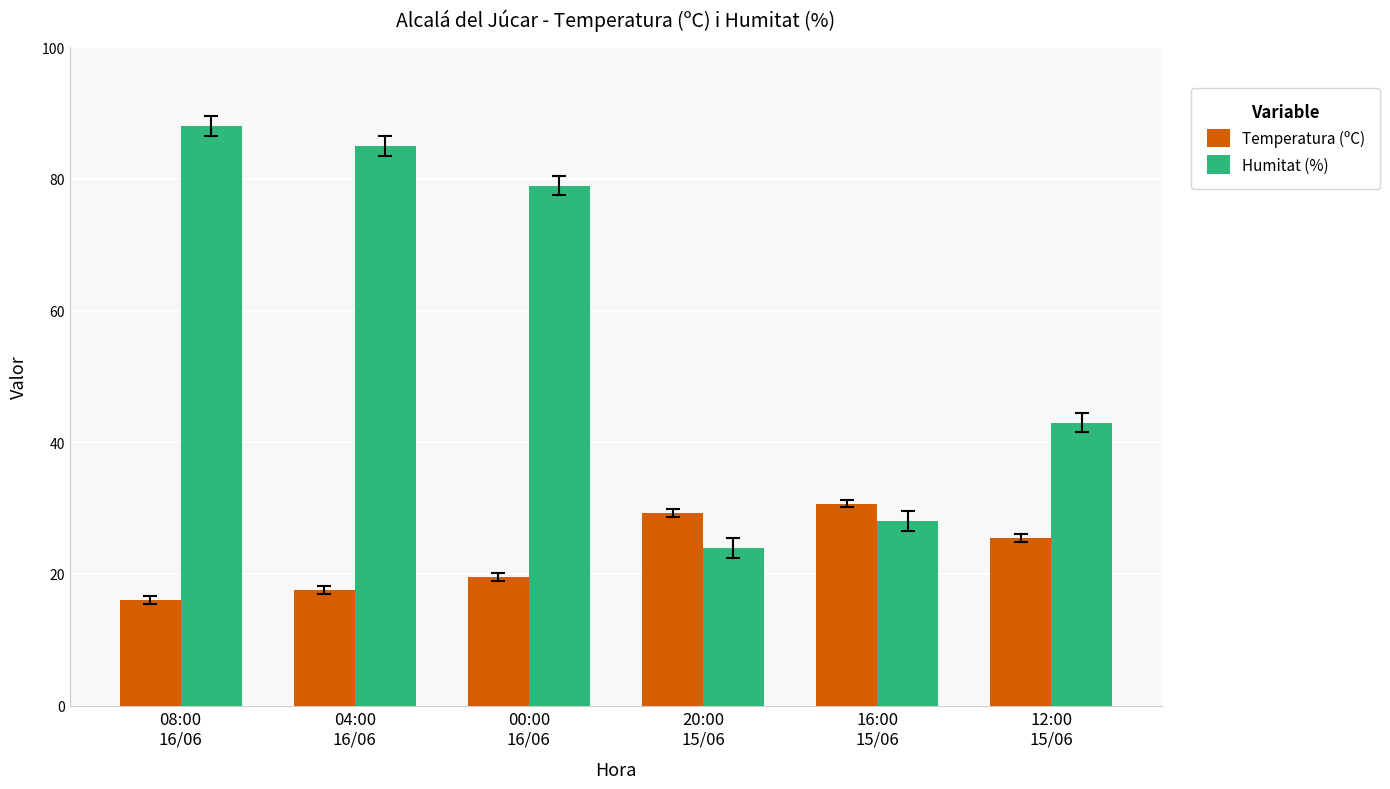

Are the bars grouped side by side (vs. stacked)?

Yes